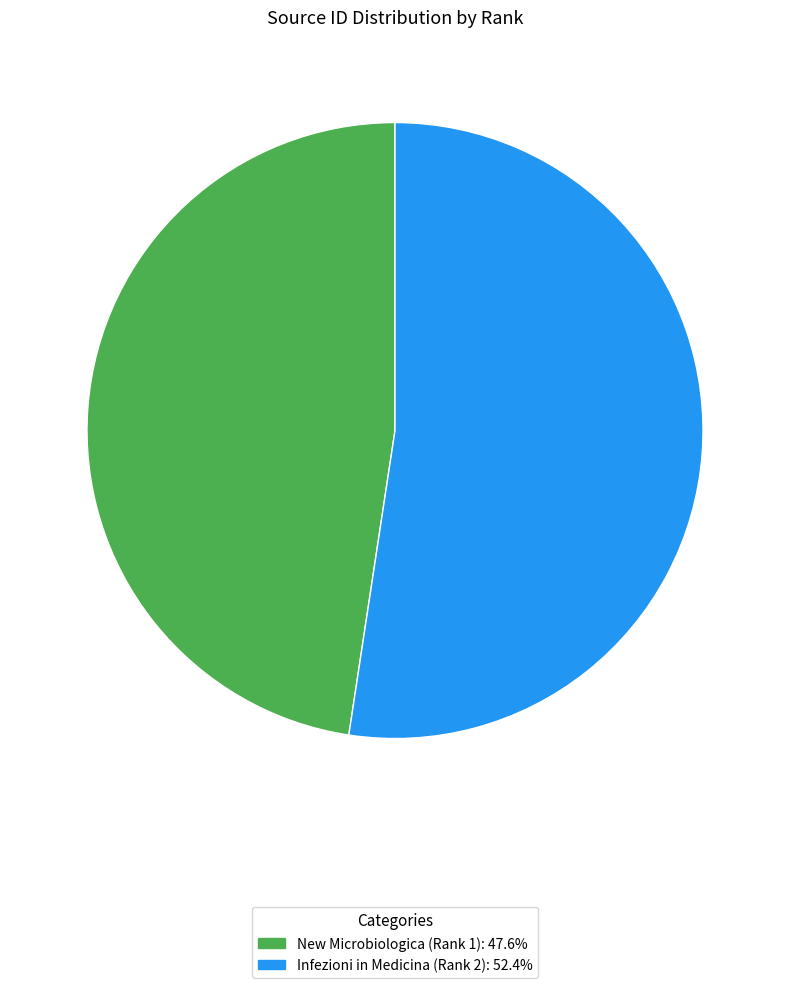

Approximately how many times larger is the value at New Microbiologica (Rank 1) compared to Infezioni in Medicina (Rank 2)?

0.9